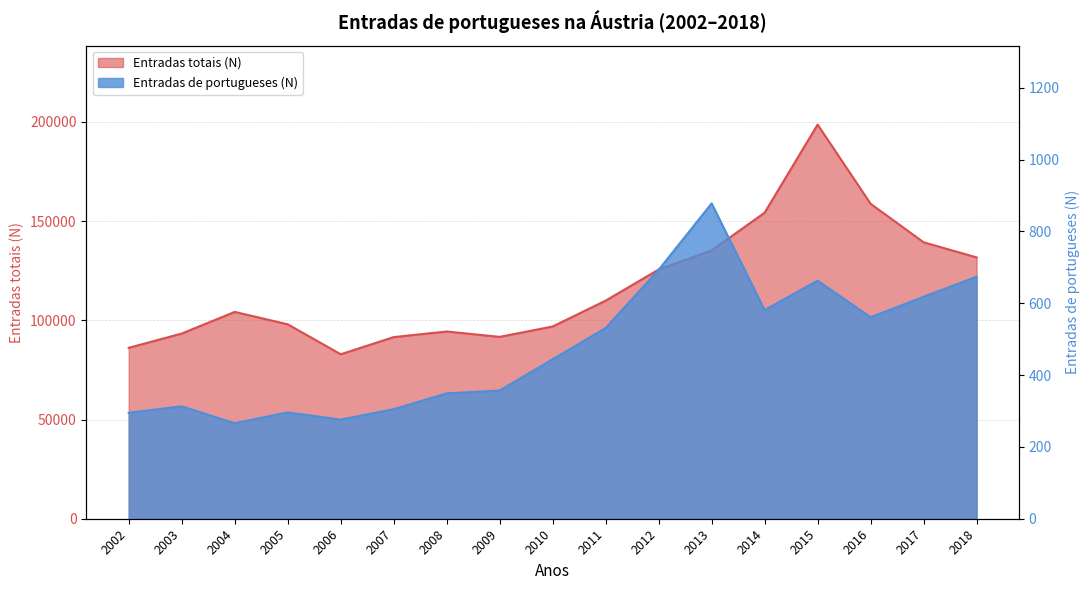

What is the difference between the highest and lowest values at 2015?

197995